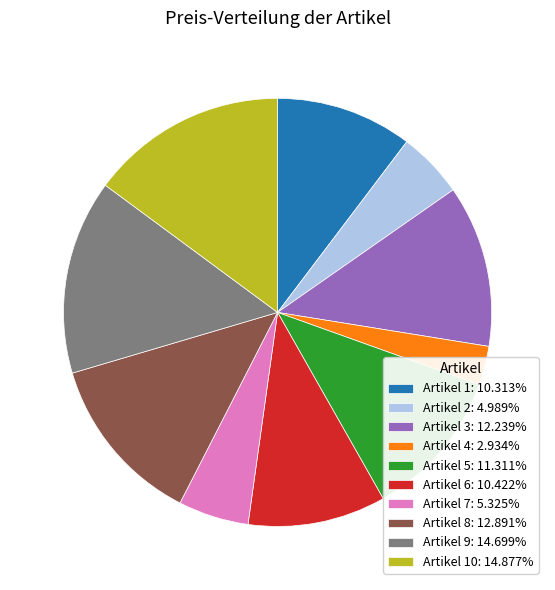

Is there any slice that represents more than half of the pie?

No